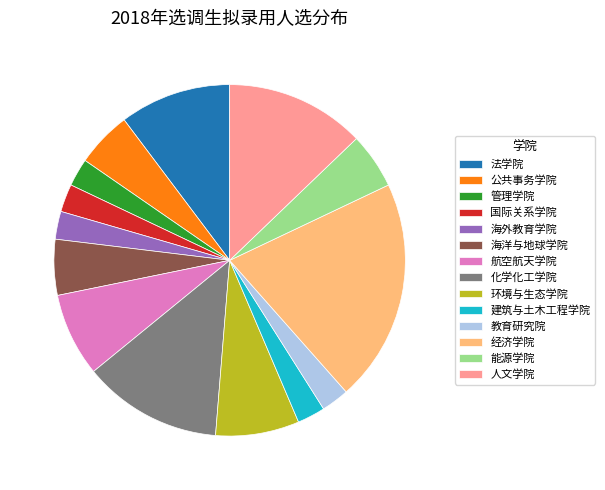

What is the ratio of the value at 法学院 to the value at 管理学院?

4.0